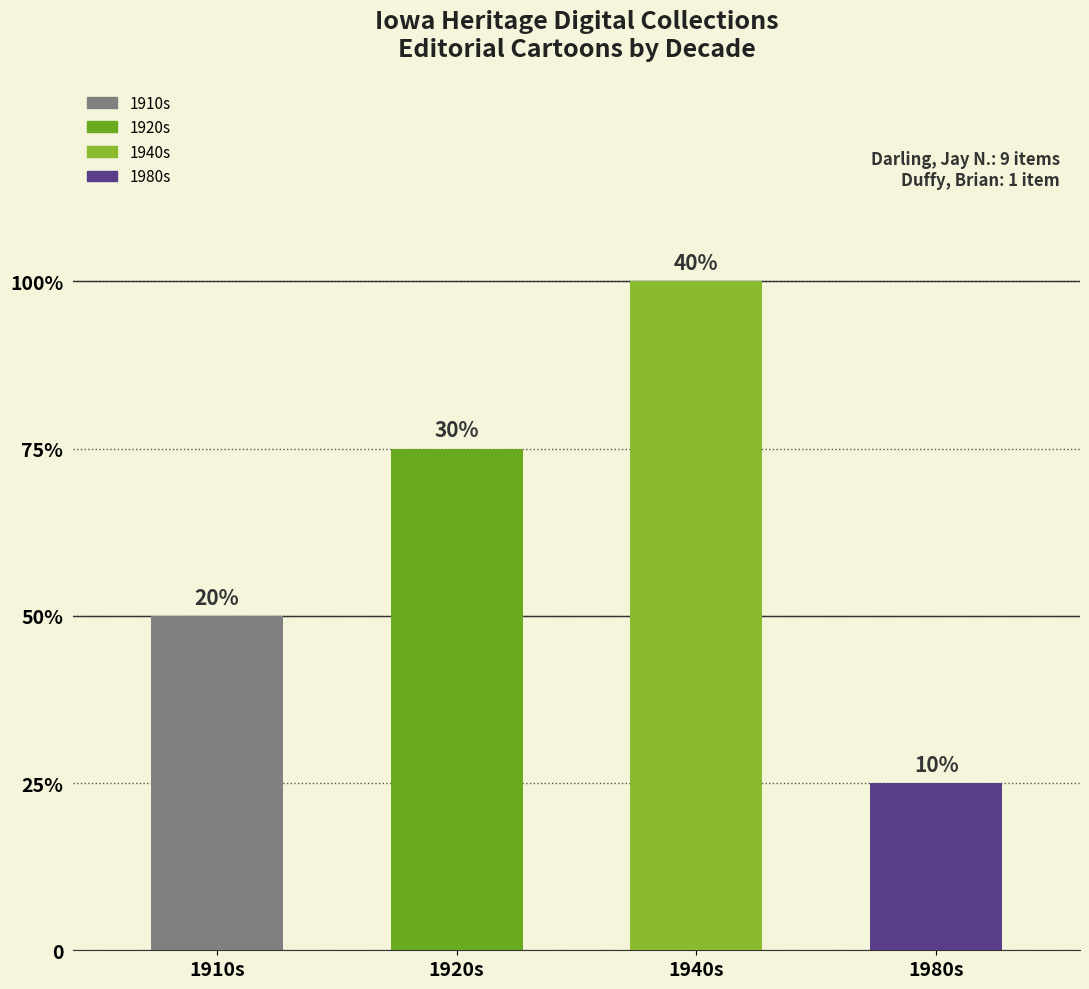

Does the chart contain any negative values?

No